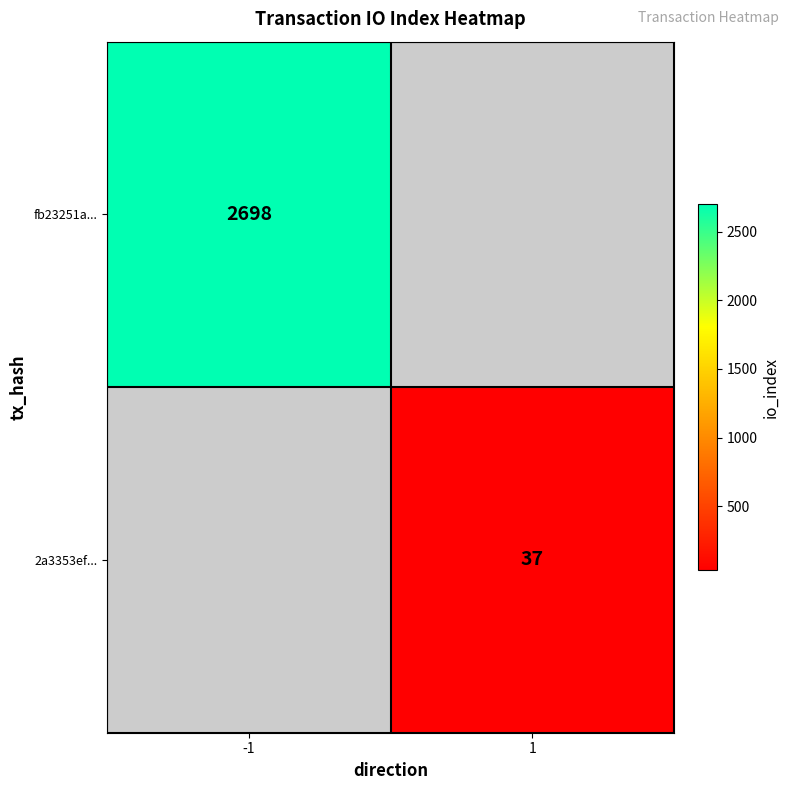

The 2a3353ef... series shows 58 at 1. True or false?

False